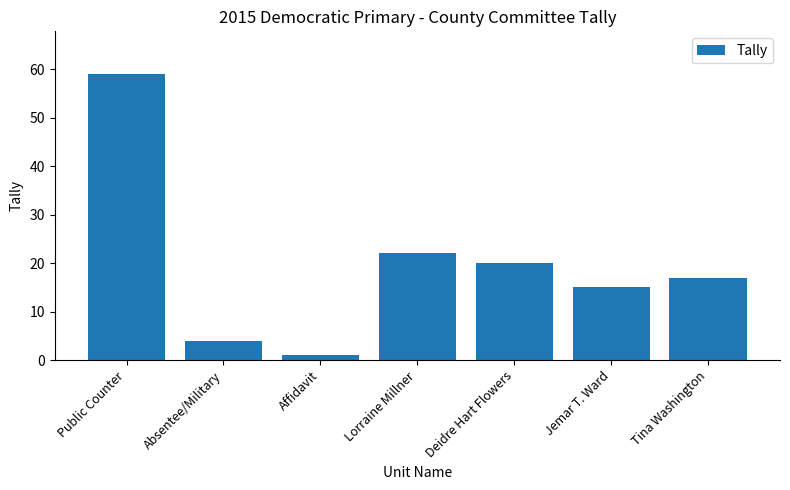

What is the label of the 4th bar from the right?

Lorraine Millner